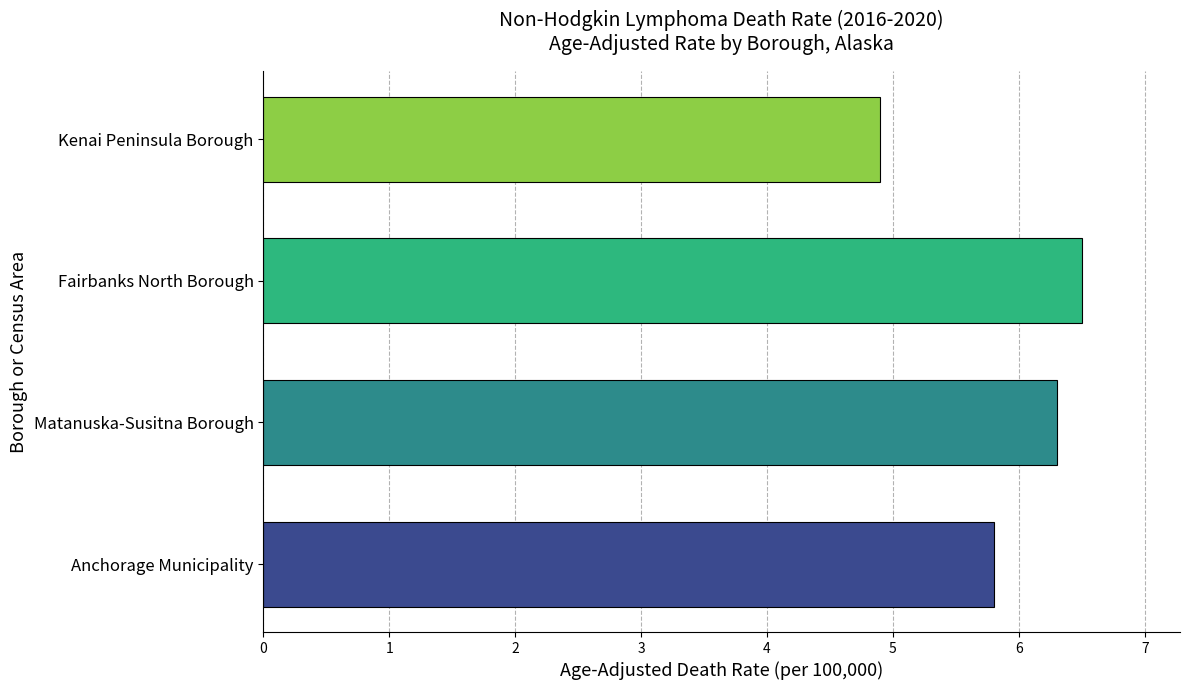

What is the difference between the second highest and minimum values?

1.4